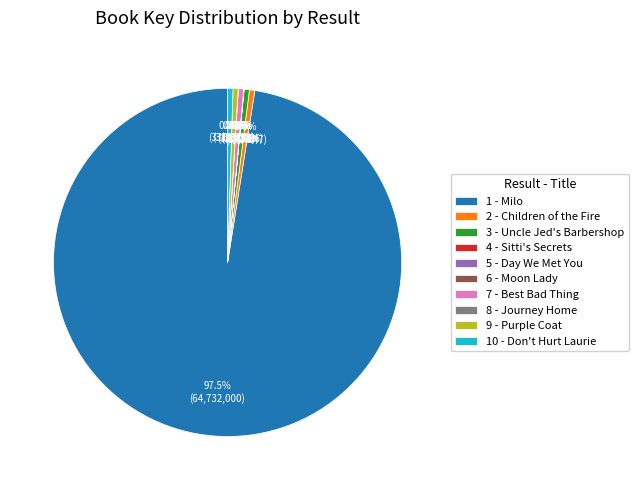

How much of the chart is everything except 7 - Best Bad Thing?

99.5%